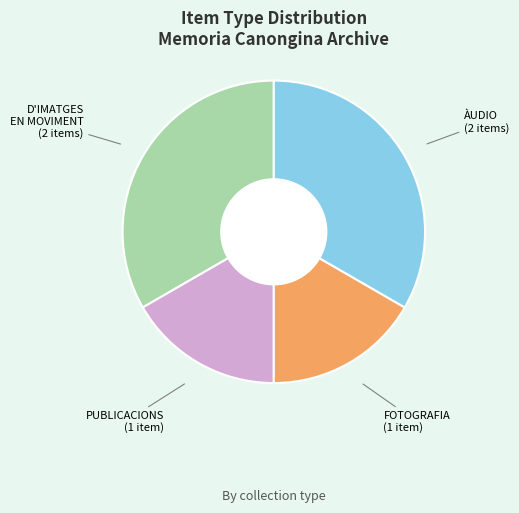

Is there a majority slice in this chart?

No